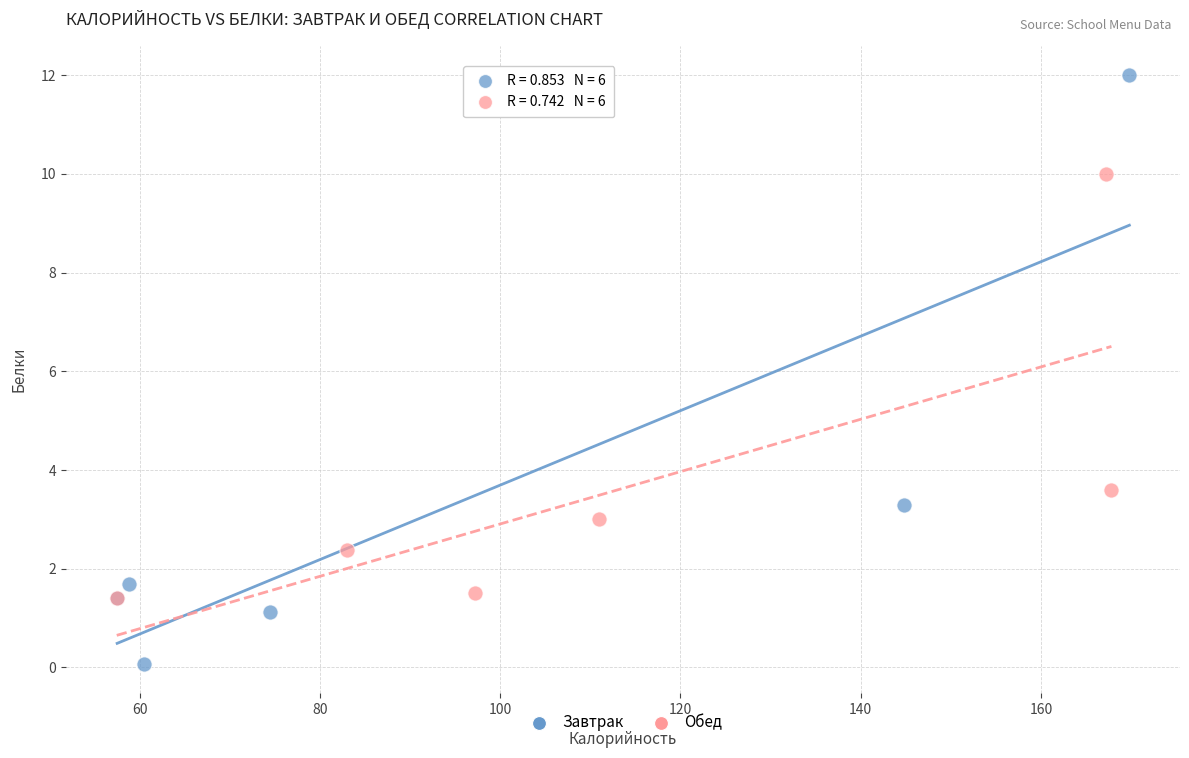

Which series has the largest Y range (max minus min)?

Завтрак